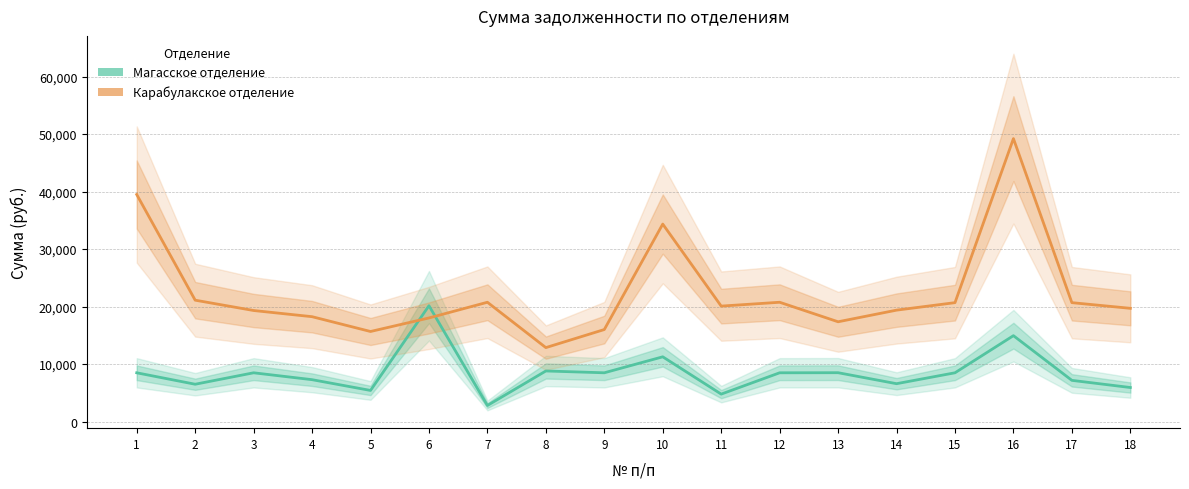

What is the sum of the Магасское отделение values at 16 and 9?

23445.6